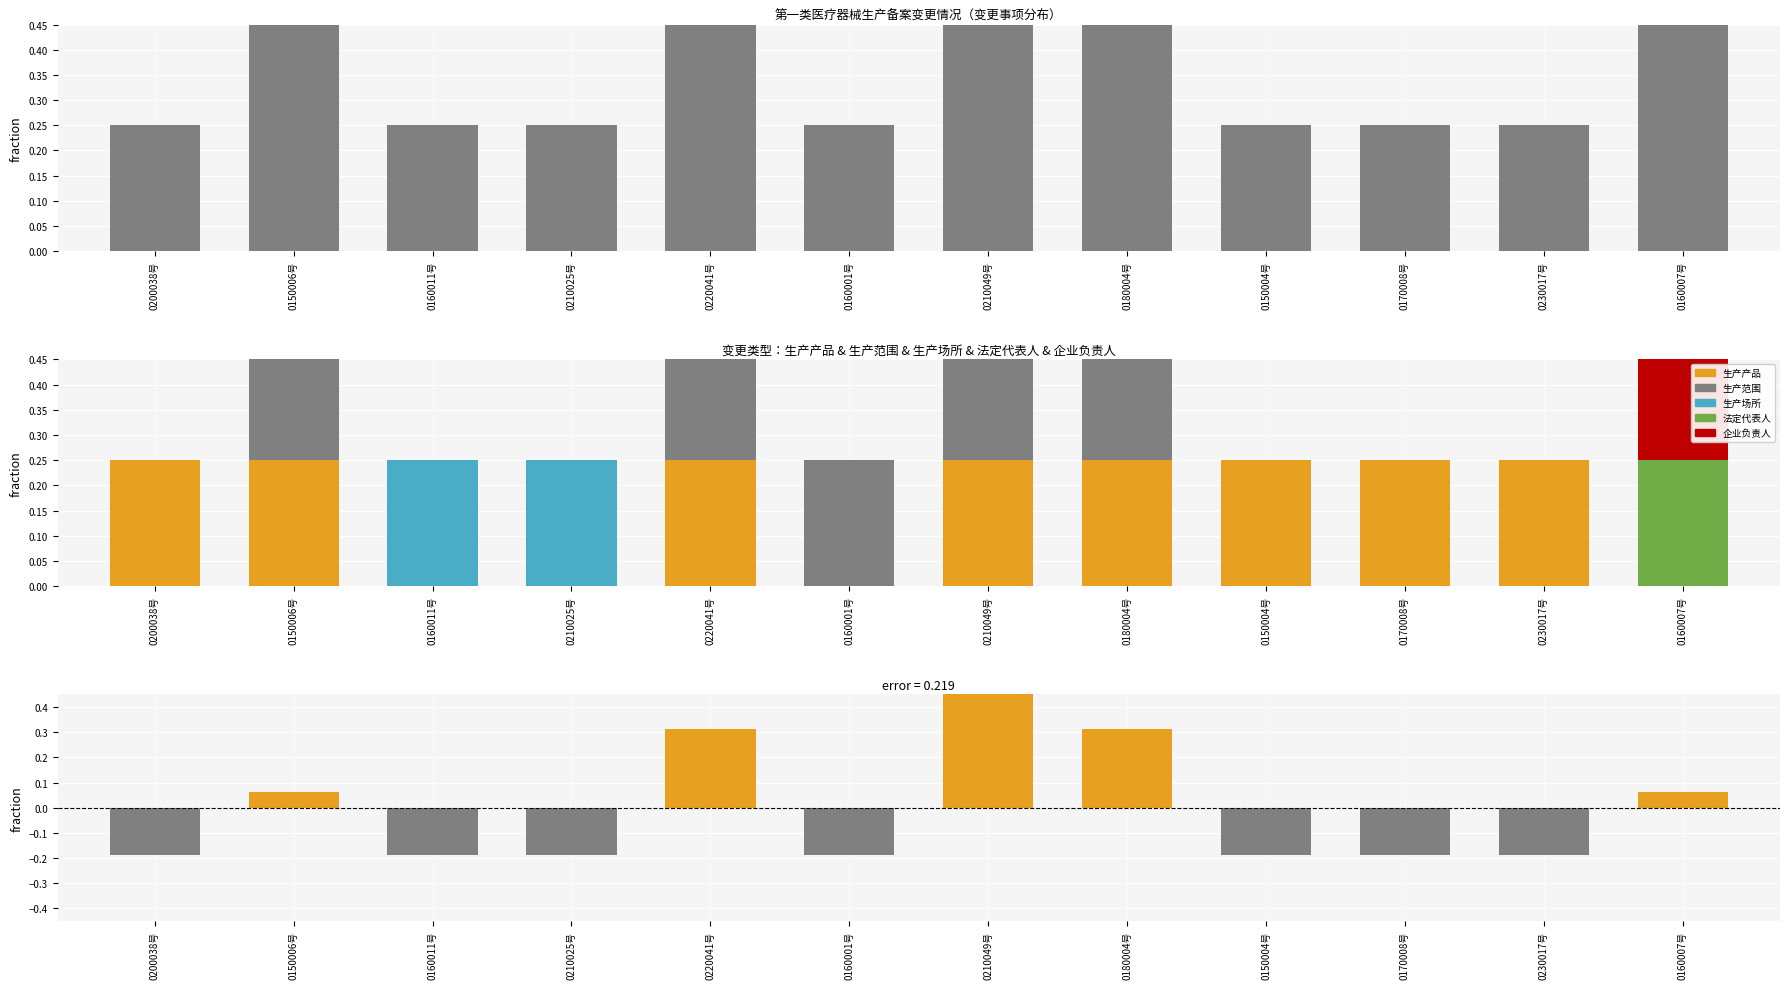

What is the maximum value shown in the chart?

1.0